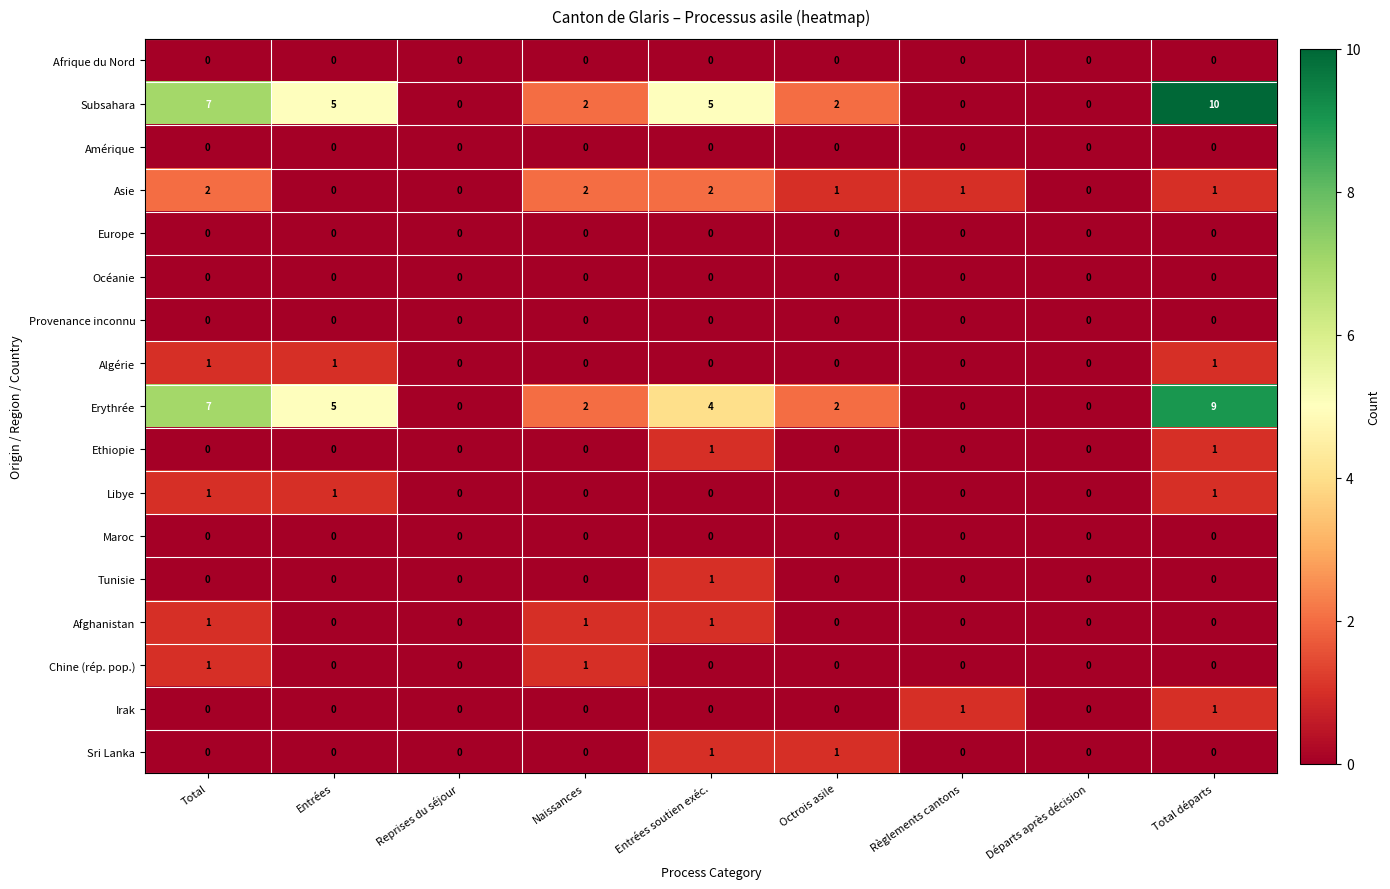

At which category is the sum across all series the highest?

Total départs